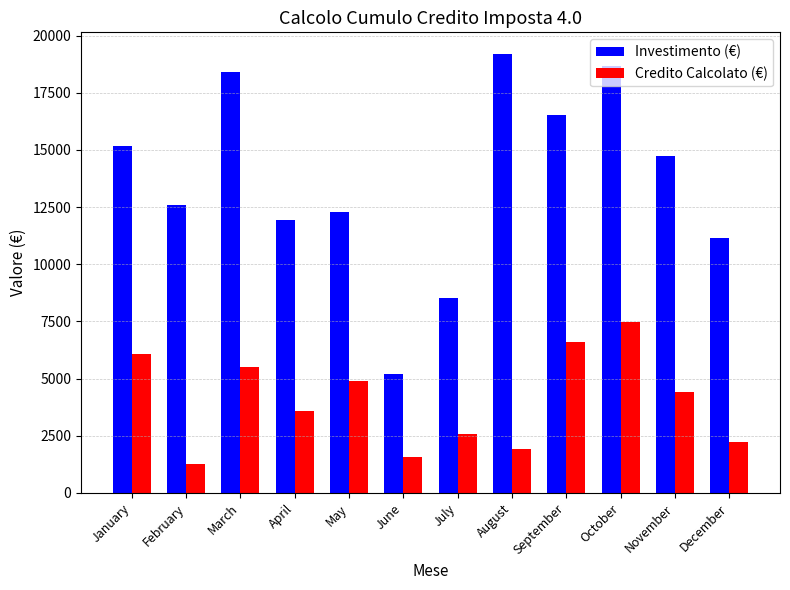

At how many categories does at least one series exceed 4453?

12